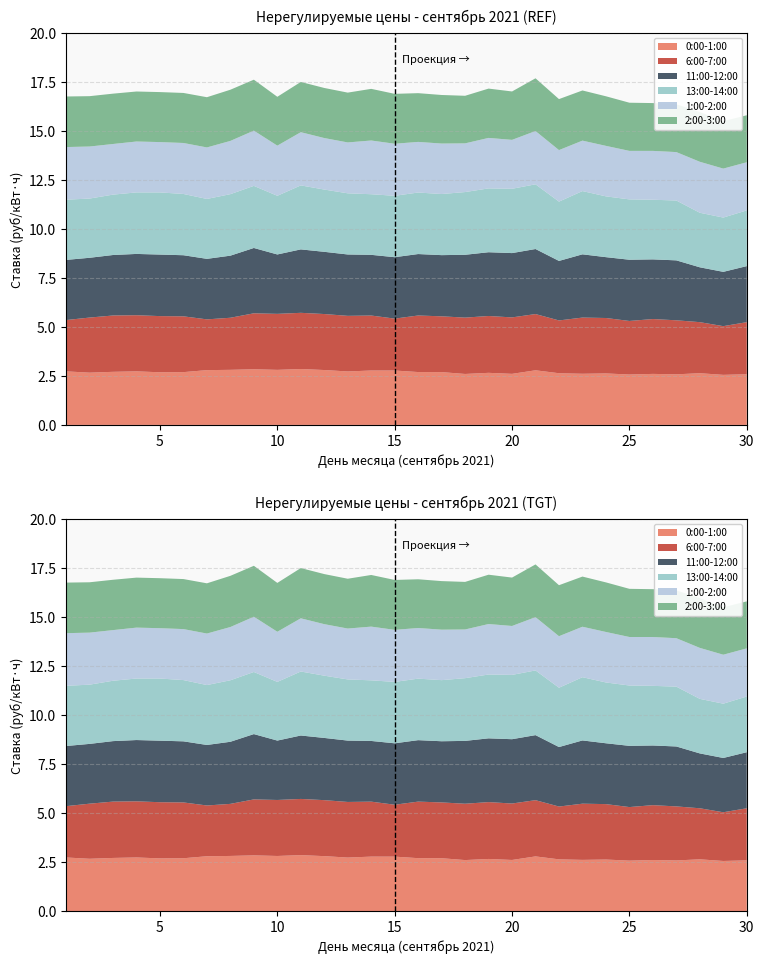

Reading right to left, what are all the values shown in this chart?

0:00-1:00: 2.6	2.6	2.6	2.6	2.6	2.6	2.6	2.6	2.6	2.8	2.6	2.7	2.6	2.7	2.7	2.8	2.8	2.7	2.8	2.9	2.8	2.8	2.8	2.8	2.7	2.7	2.7	2.7	2.7	2.7
6:00-7:00: 2.7	2.5	2.6	2.8	2.8	2.7	2.8	2.9	2.7	2.9	2.9	2.9	2.9	2.8	2.9	2.6	2.8	2.8	2.9	2.9	2.9	2.9	2.7	2.6	2.8	2.9	2.9	2.9	2.8	2.6
11:00-12:00: 2.9	2.8	2.8	3.1	3.0	3.1	3.1	3.2	3.0	3.3	3.3	3.3	3.2	3.1	3.1	3.1	3.1	3.1	3.2	3.2	3.0	3.3	3.2	3.1	3.1	3.1	3.1	3.1	3.0	3.1
13:00-14:00: 2.8	2.8	2.8	3.1	3.0	3.1	3.1	3.2	3.0	3.3	3.3	3.3	3.2	3.1	3.1	3.1	3.1	3.1	3.2	3.3	3.0	3.2	3.1	3.1	3.1	3.2	3.1	3.1	3.0	3.1
1:00-2:00: 2.5	2.5	2.6	2.5	2.5	2.5	2.6	2.6	2.6	2.7	2.5	2.6	2.5	2.6	2.6	2.7	2.7	2.6	2.6	2.7	2.6	2.8	2.7	2.6	2.6	2.6	2.6	2.6	2.7	2.7
2:00-3:00: 2.4	2.4	2.5	2.4	2.4	2.5	2.5	2.6	2.6	2.7	2.5	2.5	2.4	2.5	2.5	2.5	2.6	2.5	2.6	2.6	2.5	2.6	2.6	2.6	2.6	2.6	2.6	2.6	2.6	2.6